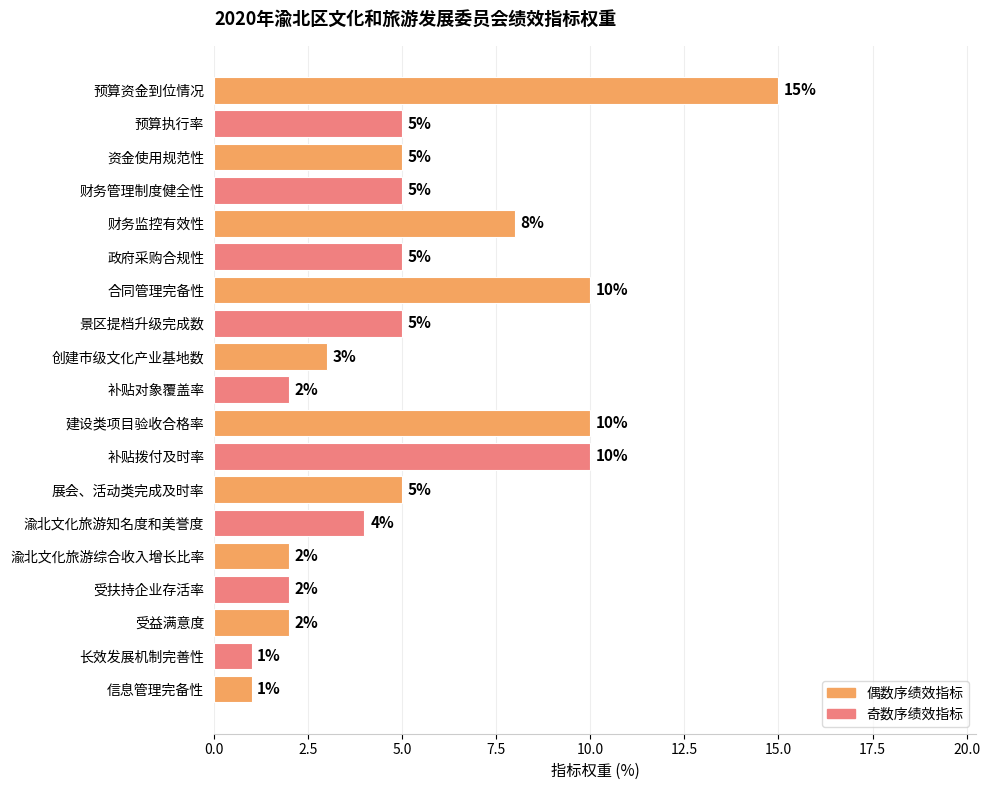

Approximately how many times larger is the value at 渝北文化旅游知名度和美誉度 compared to 渝北文化旅游综合收入增长比率?

2.0